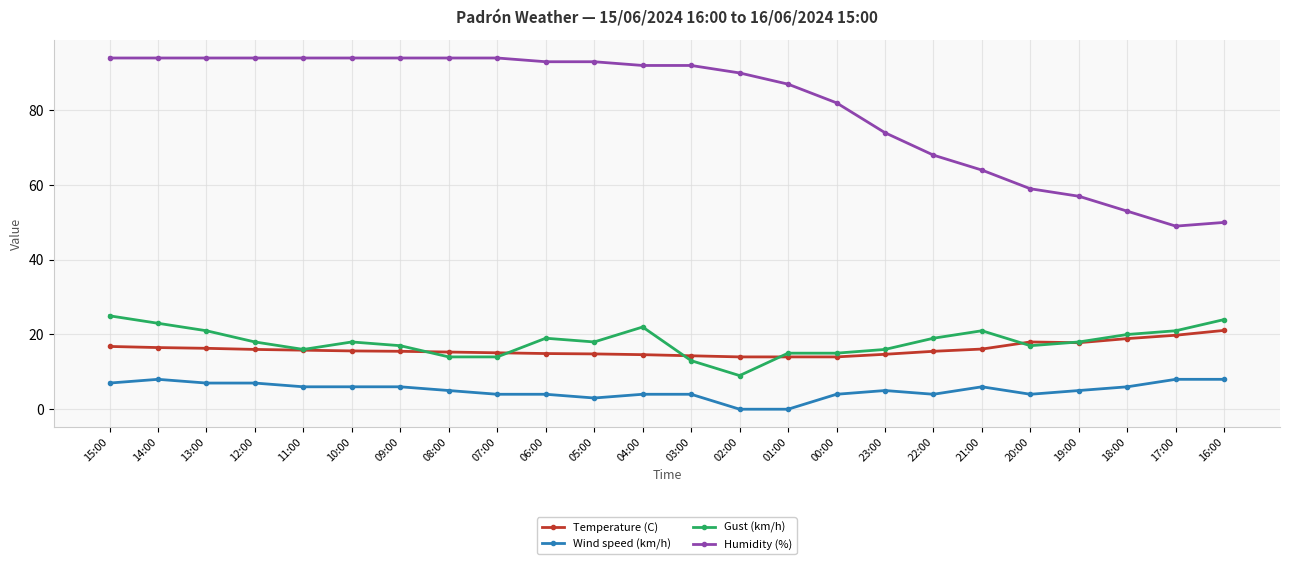

True or false: Wind speed (km/h) and Gust (km/h) intersect in this chart.

False